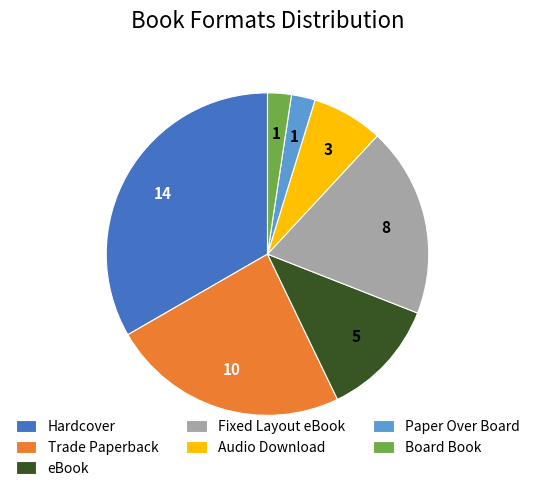

Is it true that Board Book is 11% of the pie?

False